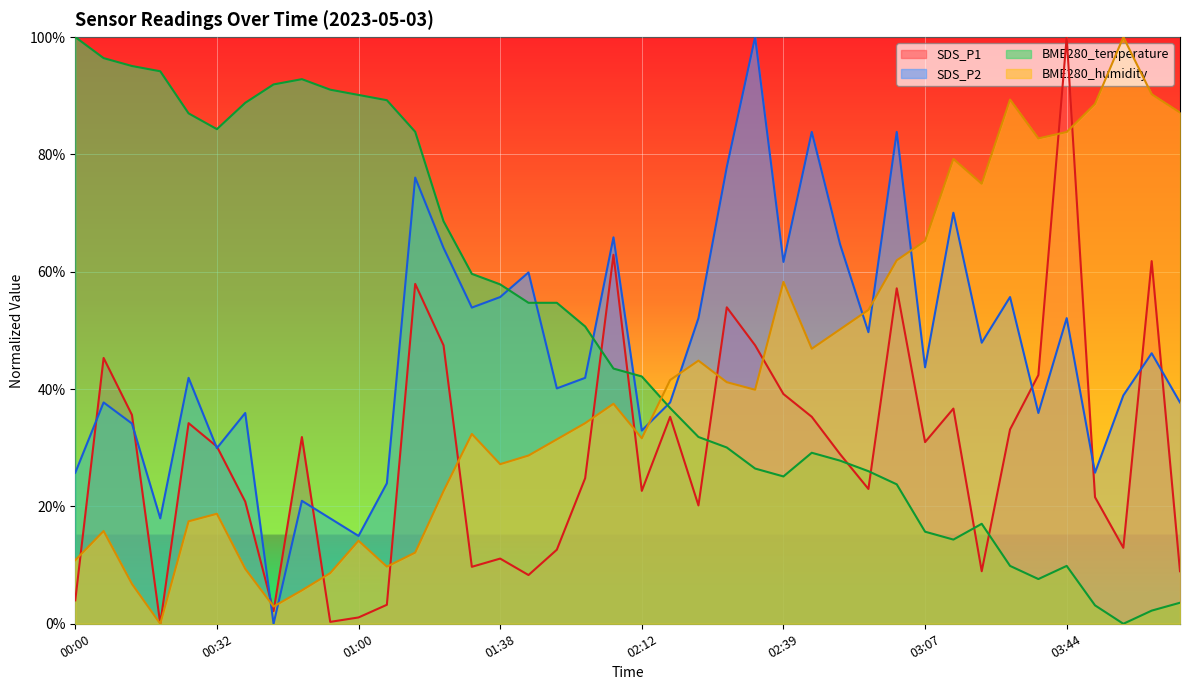

True or false: BME280_humidity has more than 1 points higher than both neighbors.

True